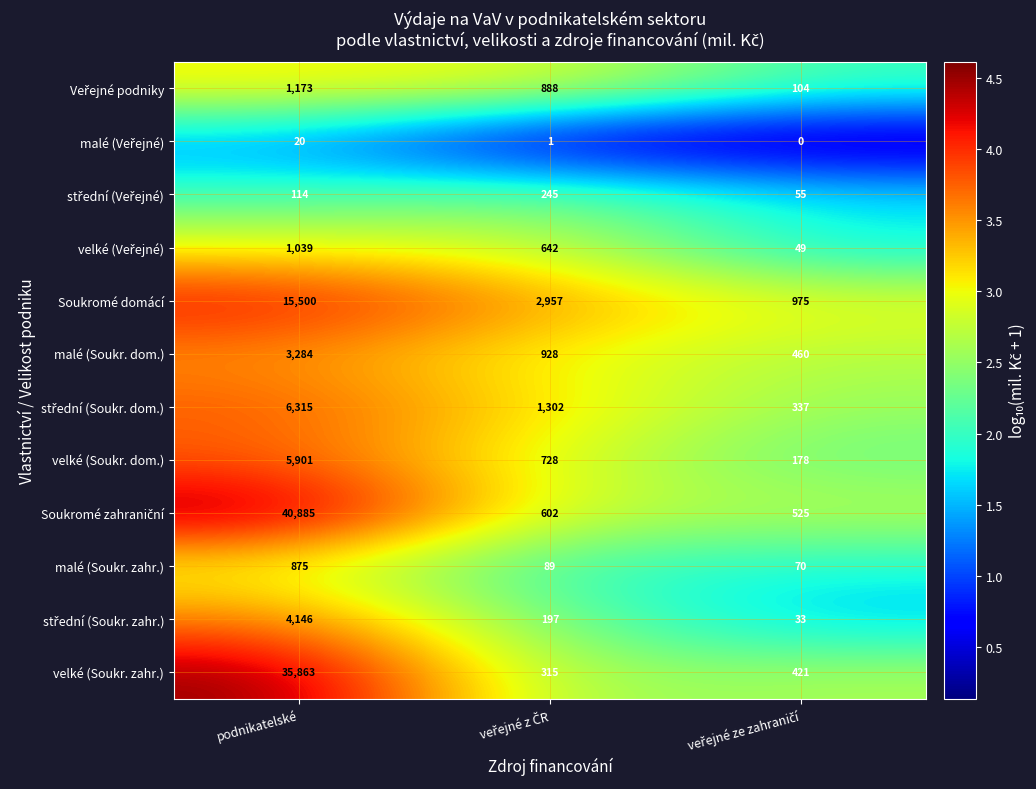

What is the greatest value displayed?

40885